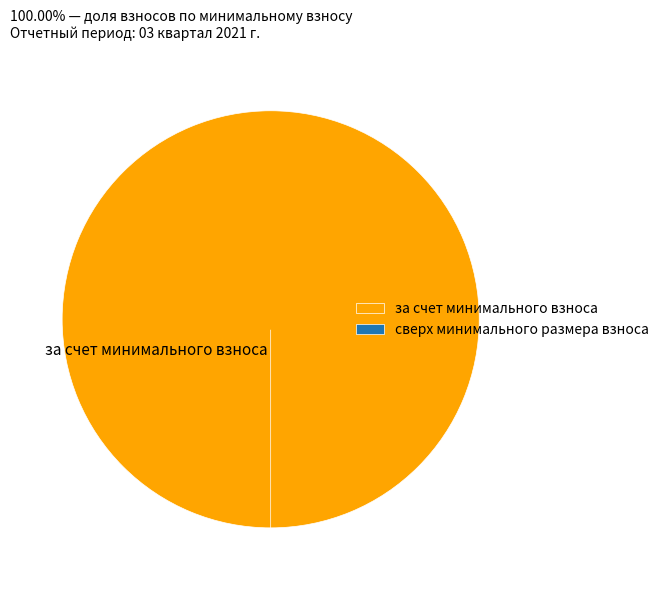

What portion of the pie excludes сверх минимального размера взноса?

100.0%